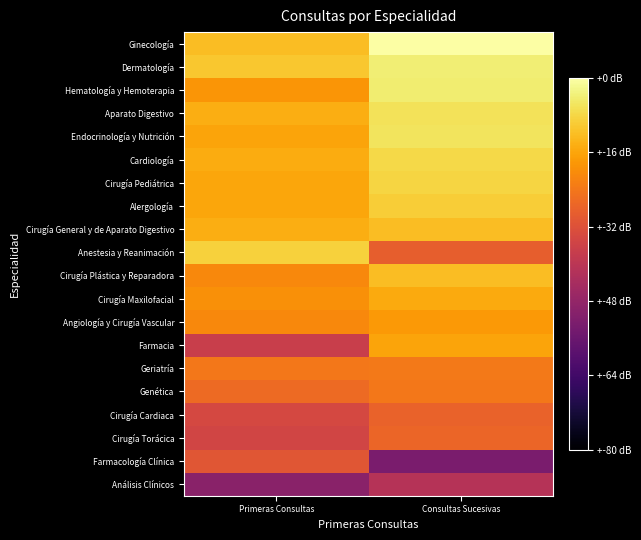

At which category is the sum across all series the highest?

Consultas Sucesivas